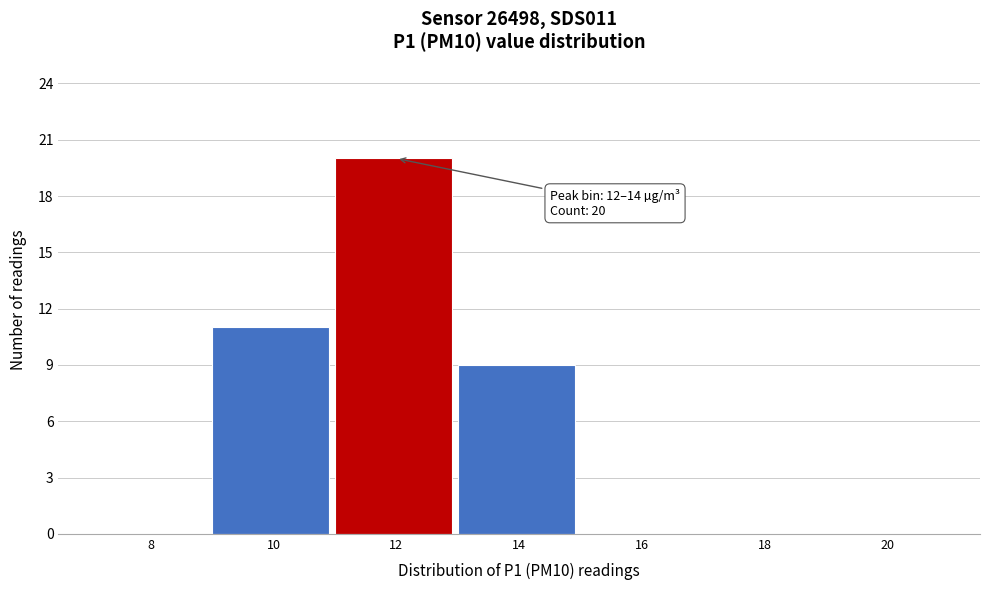

Reading left to right, what are all the values shown in this chart?

8=0	10=11	12=20	14=9	16=0	18=0	20=0